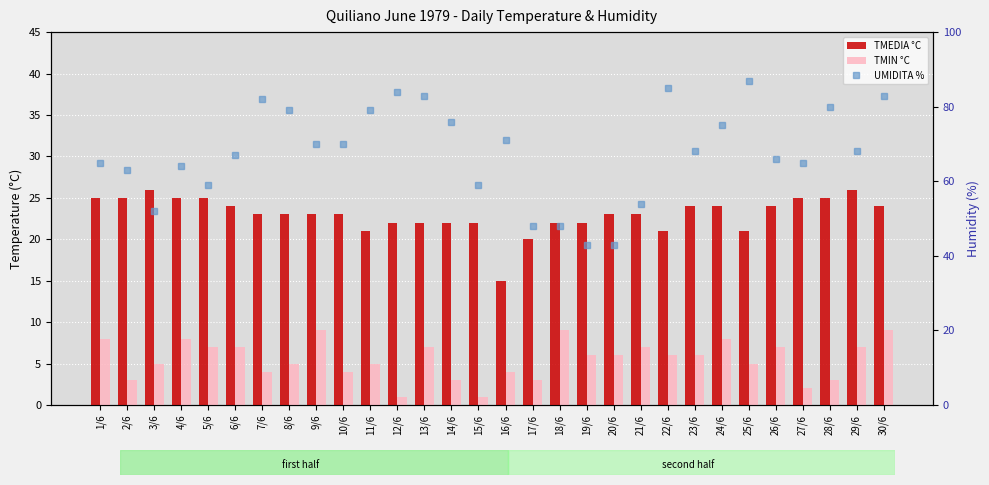

Is it true that TMIN °C equals 3 at 14/6?

True